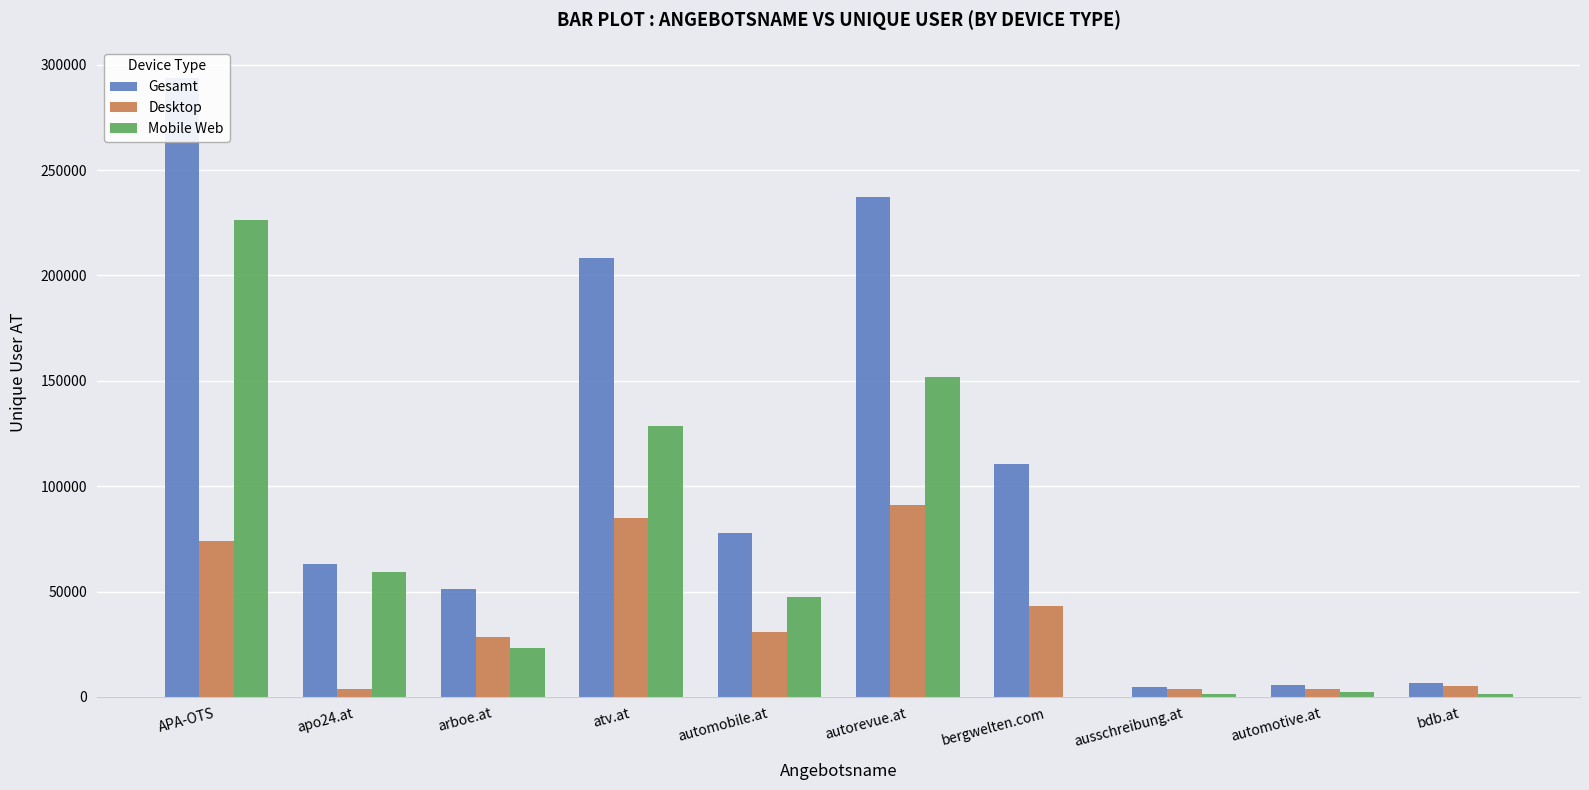

Is the value of Mobile Web at atv.at greater than the value of Desktop at ausschreibung.at?

Yes